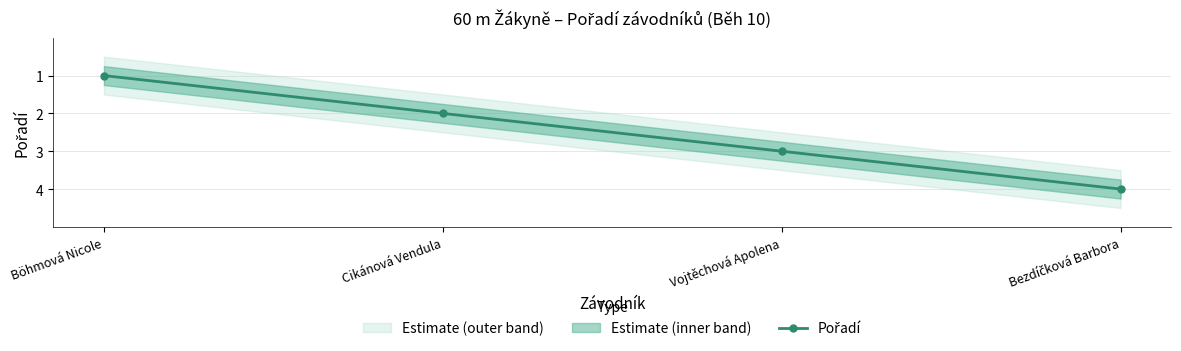

How many lines are shown in the chart?

1